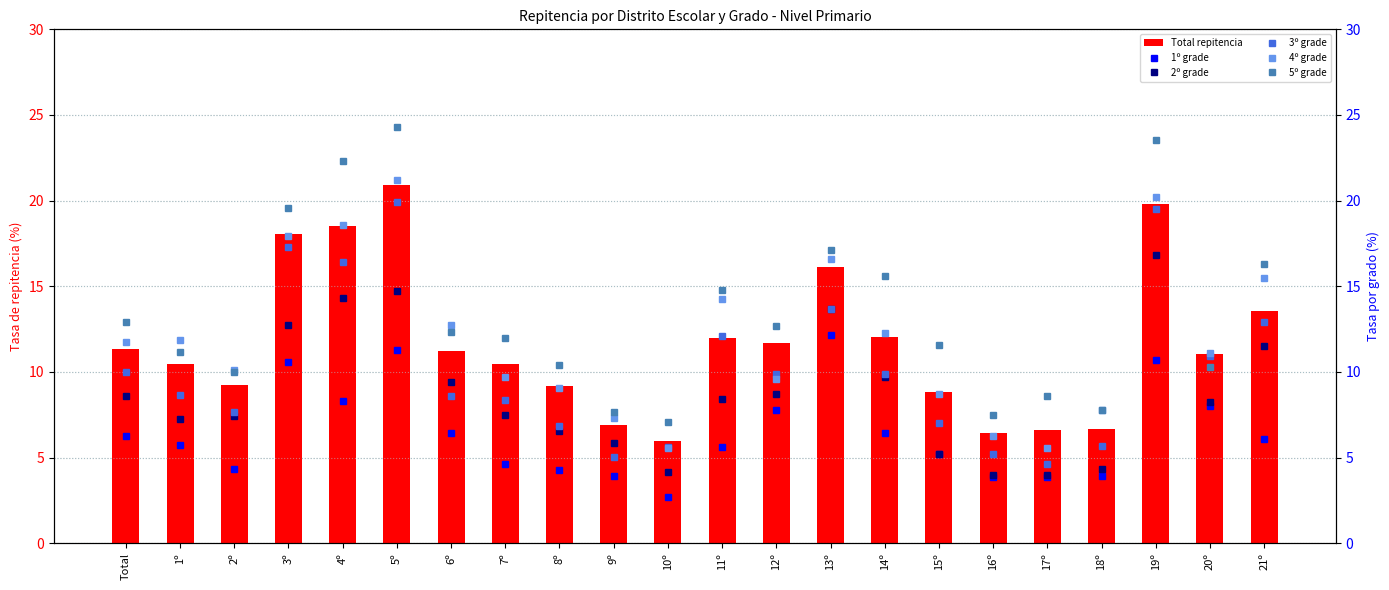

Is it true that 4º grade equals 21.7 at 13º?

False